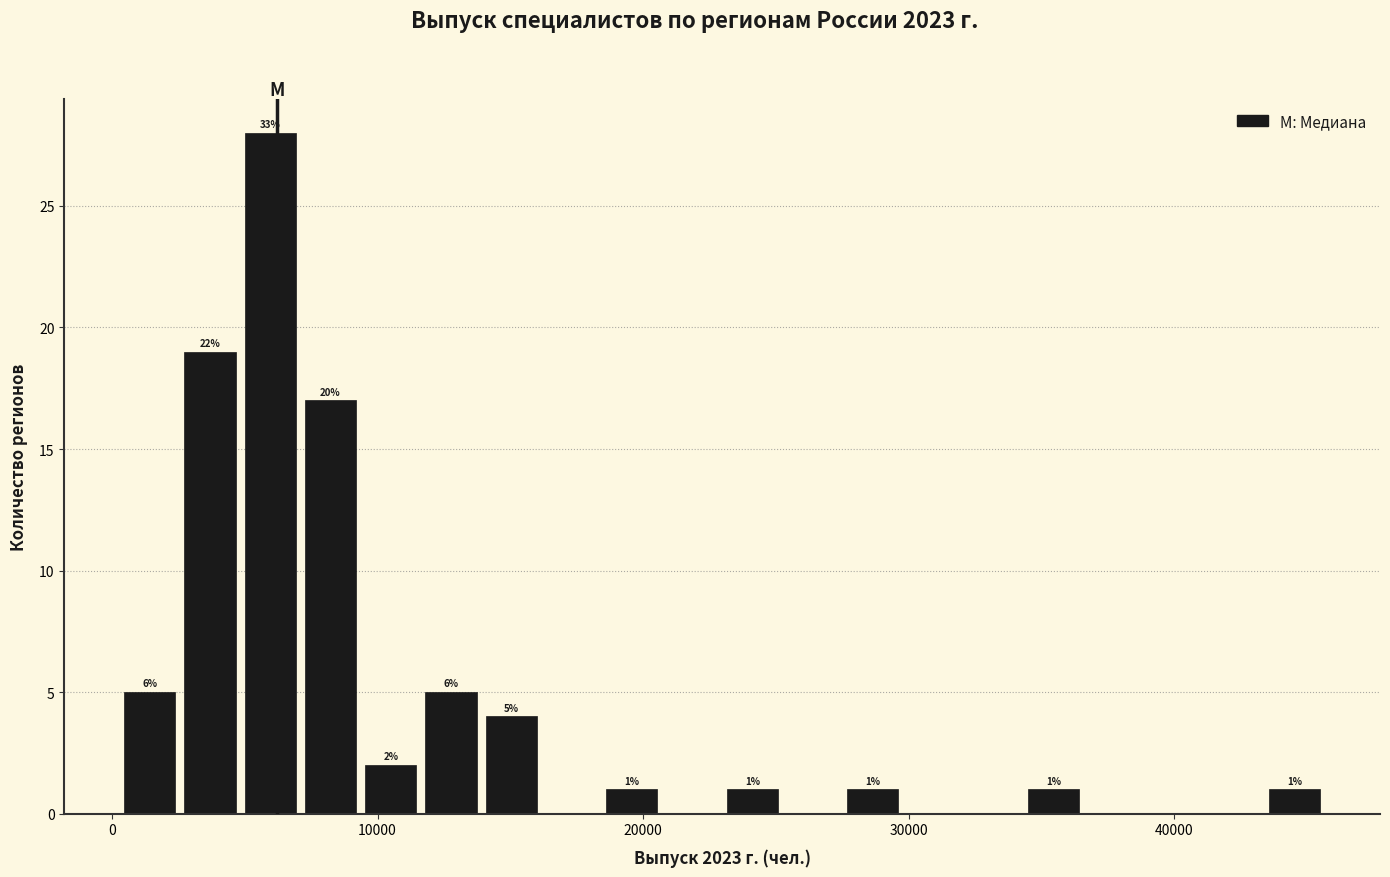

Read against the x-axis, roughly where is the centre of the tallest bar?

6000